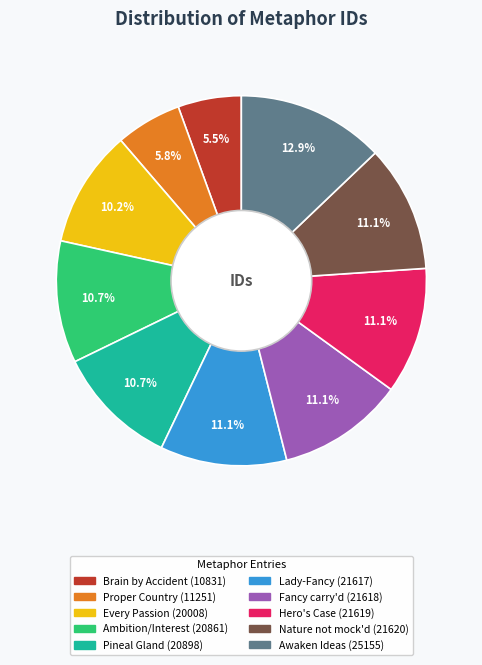

How many slices are in this pie chart?

10